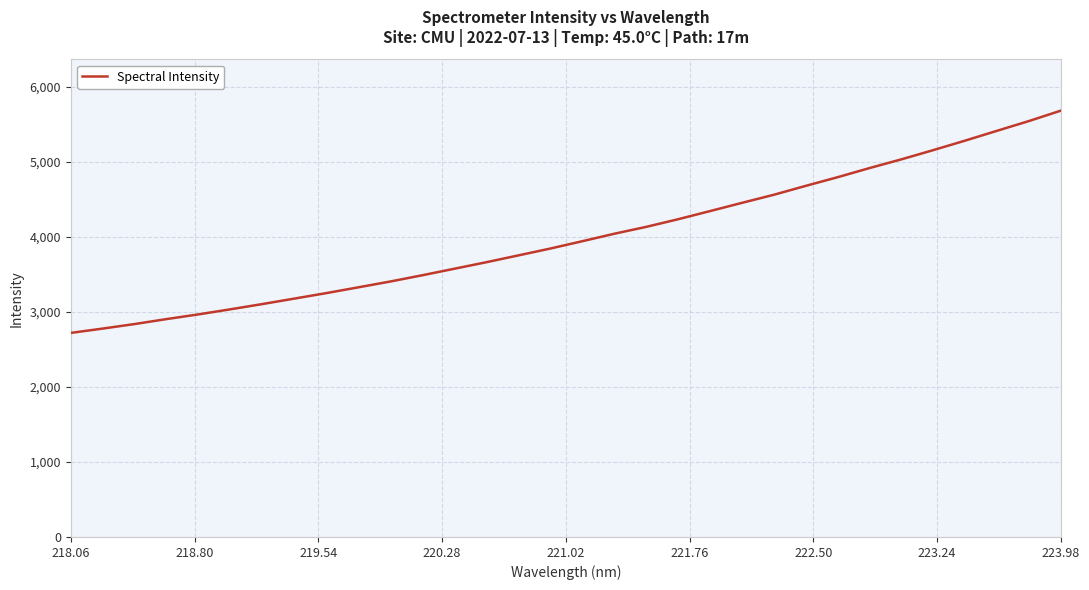

What is the smallest value displayed?

2721.1